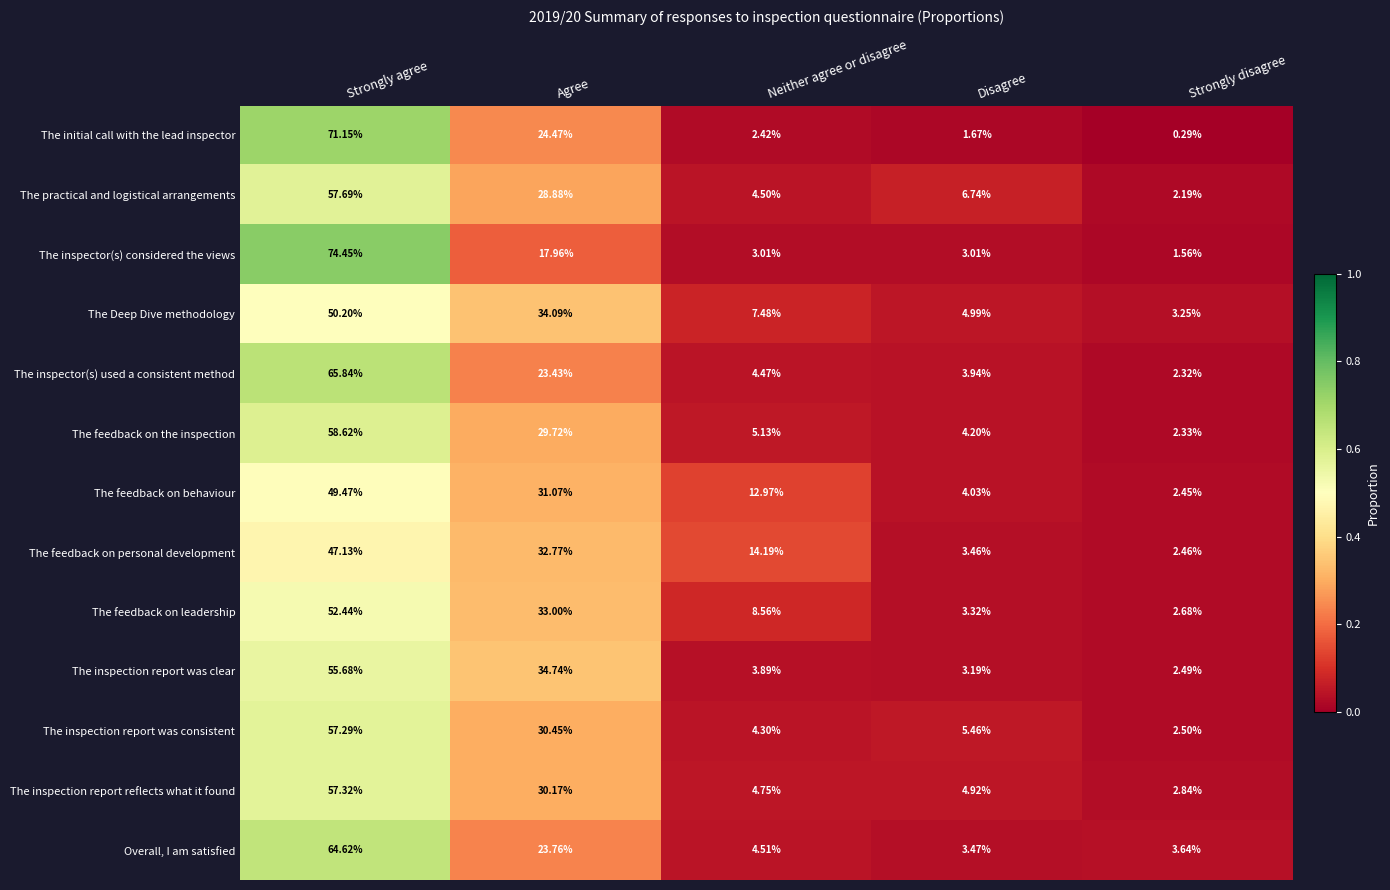

Which series has the widest spread of values?

The inspector(s) considered the views